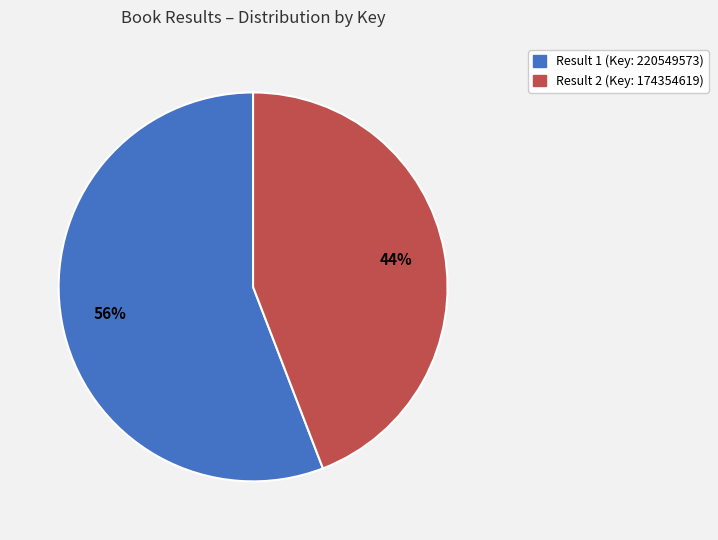

Is there any slice that represents more than half of the pie?

Yes